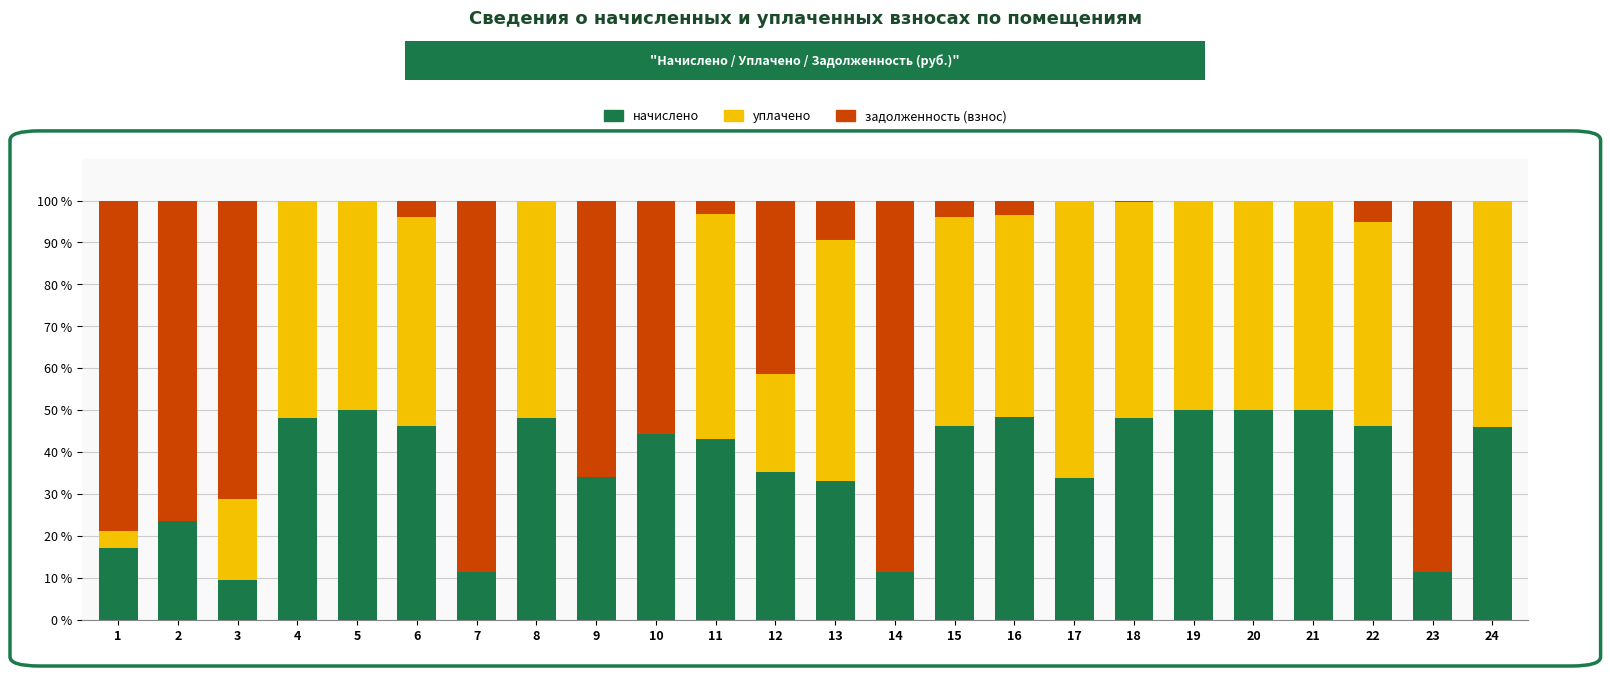

What is the highest value of the начислено series?

50.0